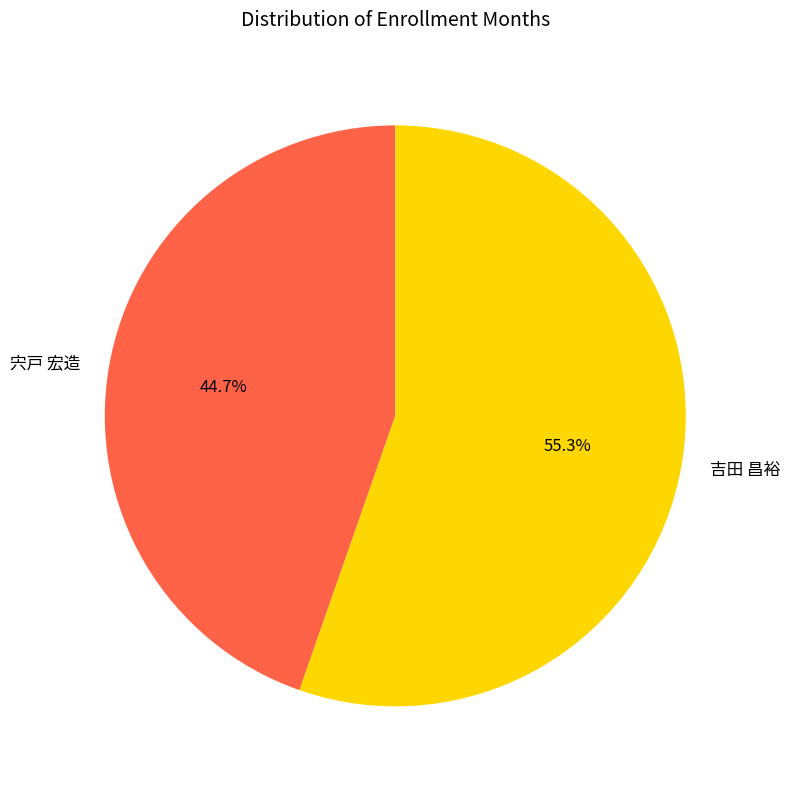

To the nearest percent, what is the average slice percentage?

50%